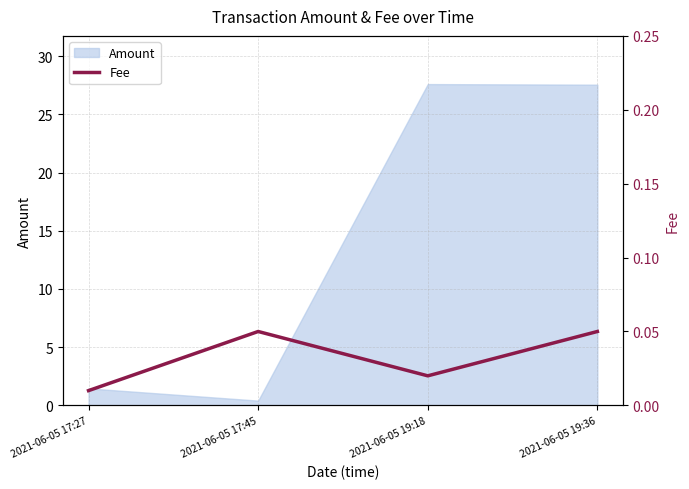

What is the label of the 3rd point from the right?

2021-06-05 17:45